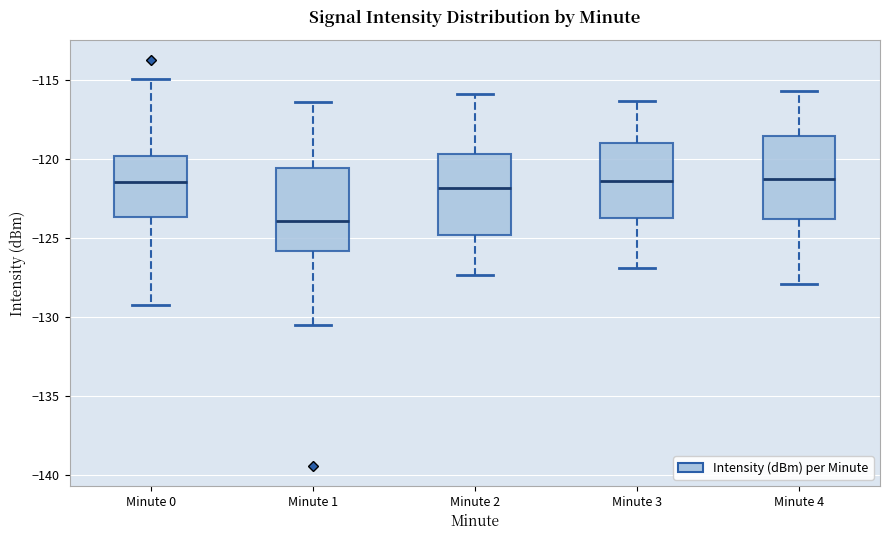

Reading left to right, transcribe this box plot: for each box, give where its median line is, the range the box spans, and where its two whiskers end, as read against the y-axis. The values are not printed on the chart, so give them approximately, as read against the axis.

Minute 0: median -121.5, box -123.5 to -120.0, whiskers -129.0 to -115.0
Minute 1: median -124.0, box -126.0 to -120.5, whiskers -130.5 to -116.5
Minute 2: median -122.0, box -125.0 to -119.5, whiskers -127.5 to -116.0
Minute 3: median -121.5, box -123.5 to -119.0, whiskers -127.0 to -116.5
Minute 4: median -121.0, box -124.0 to -118.5, whiskers -128.0 to -115.5